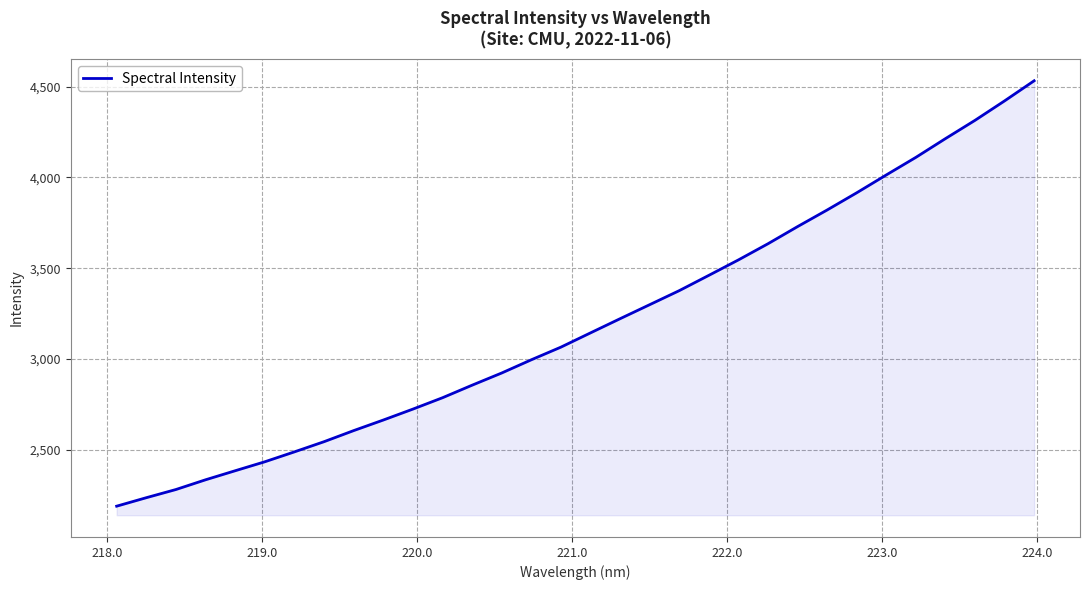

What is the minimum value shown in the chart?

2188.4